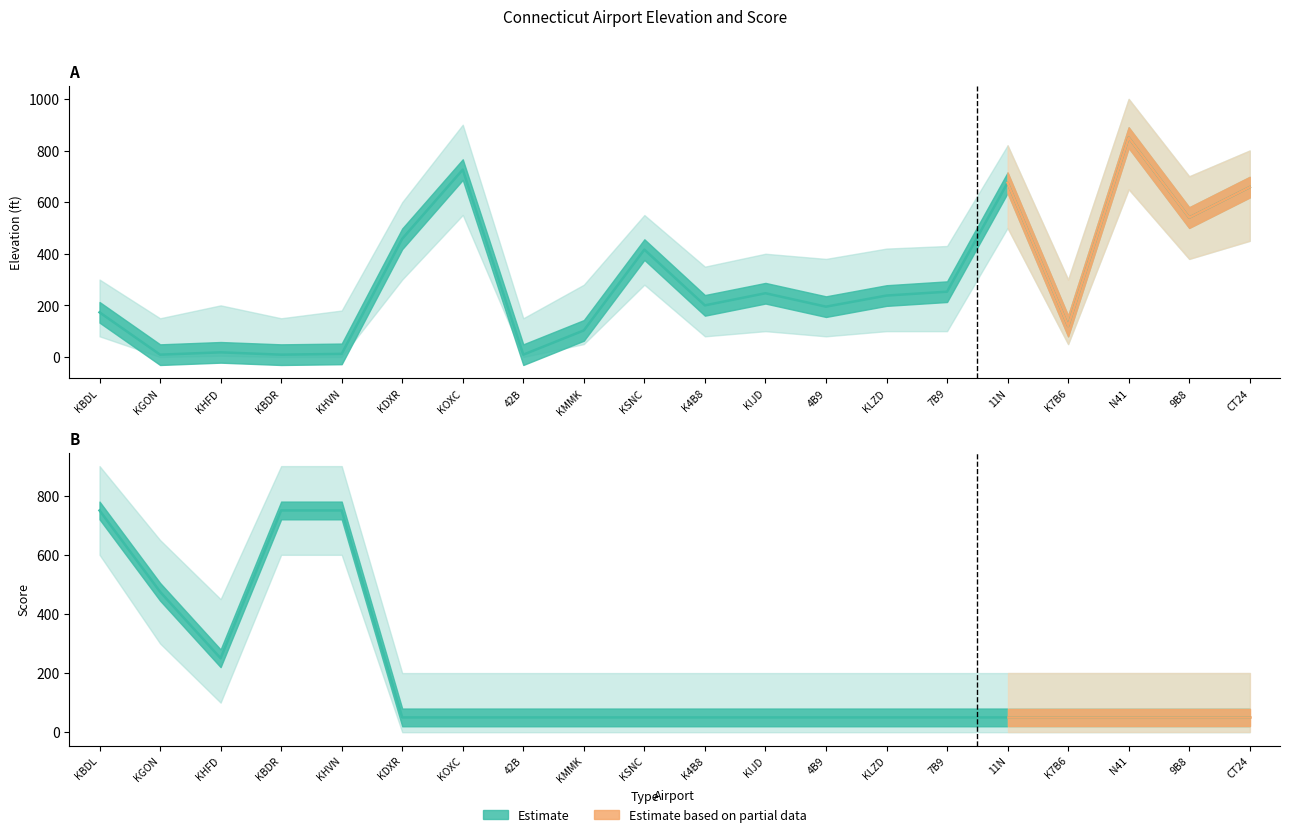

What is the difference between the maximum and minimum values in the elevation_upper series?

850